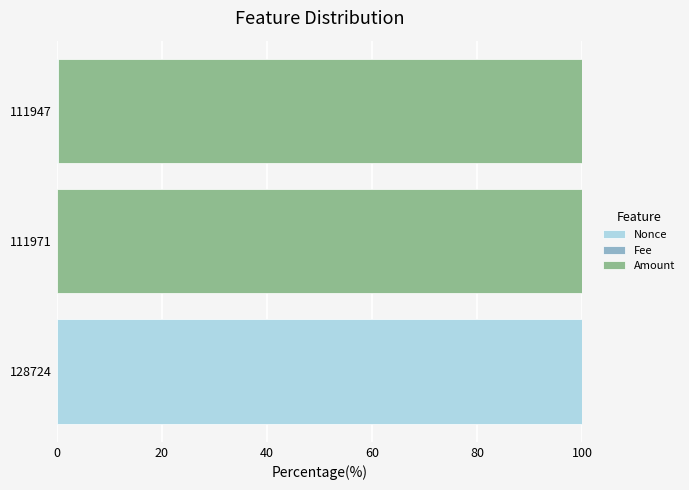

The value of Nonce at 111971 is 37.5. True or false?

False